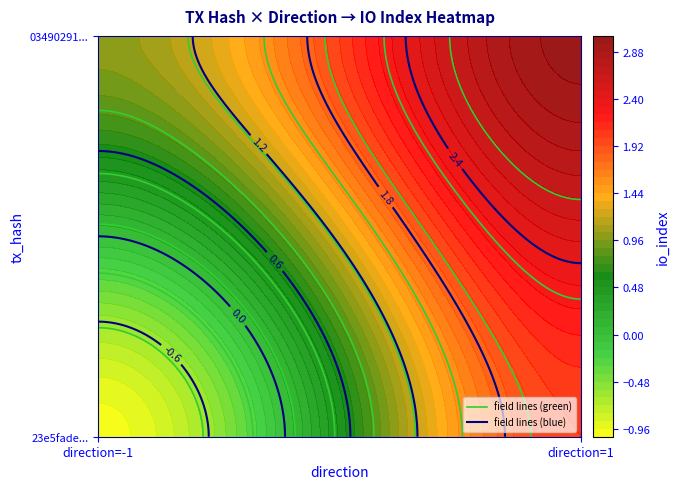

Between -1 and 1, which is larger?

1